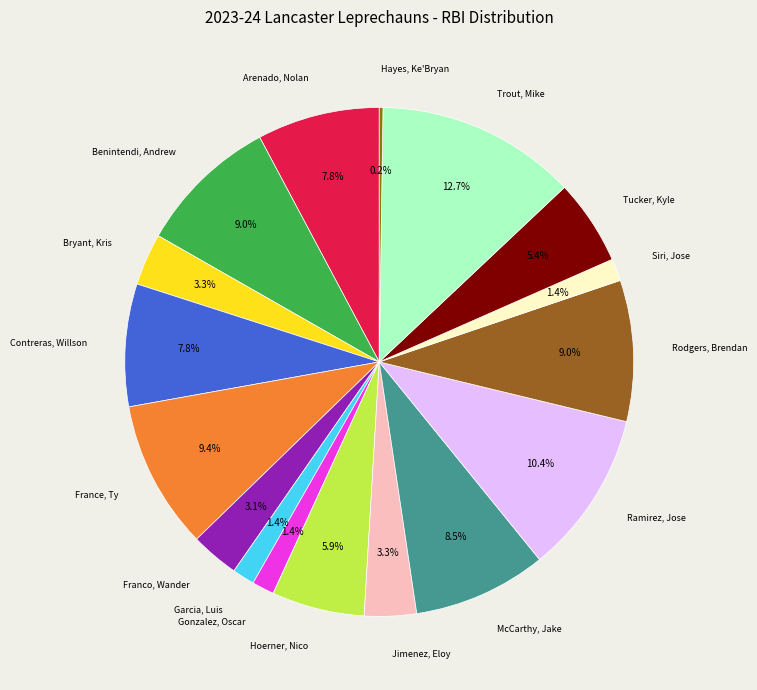

To the nearest percent, what is the average slice percentage?

6%